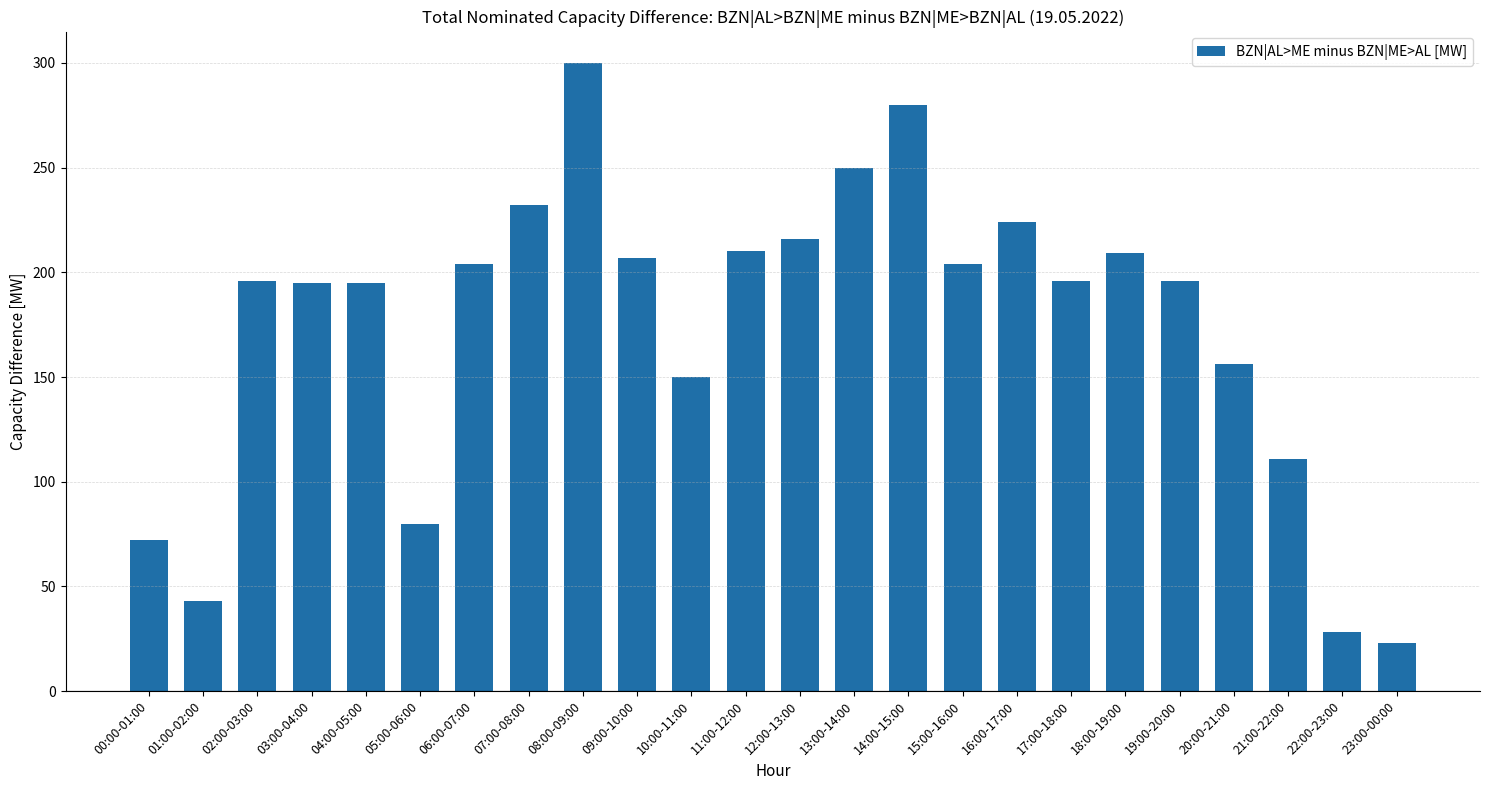

What is the difference between the maximum and minimum values?

277